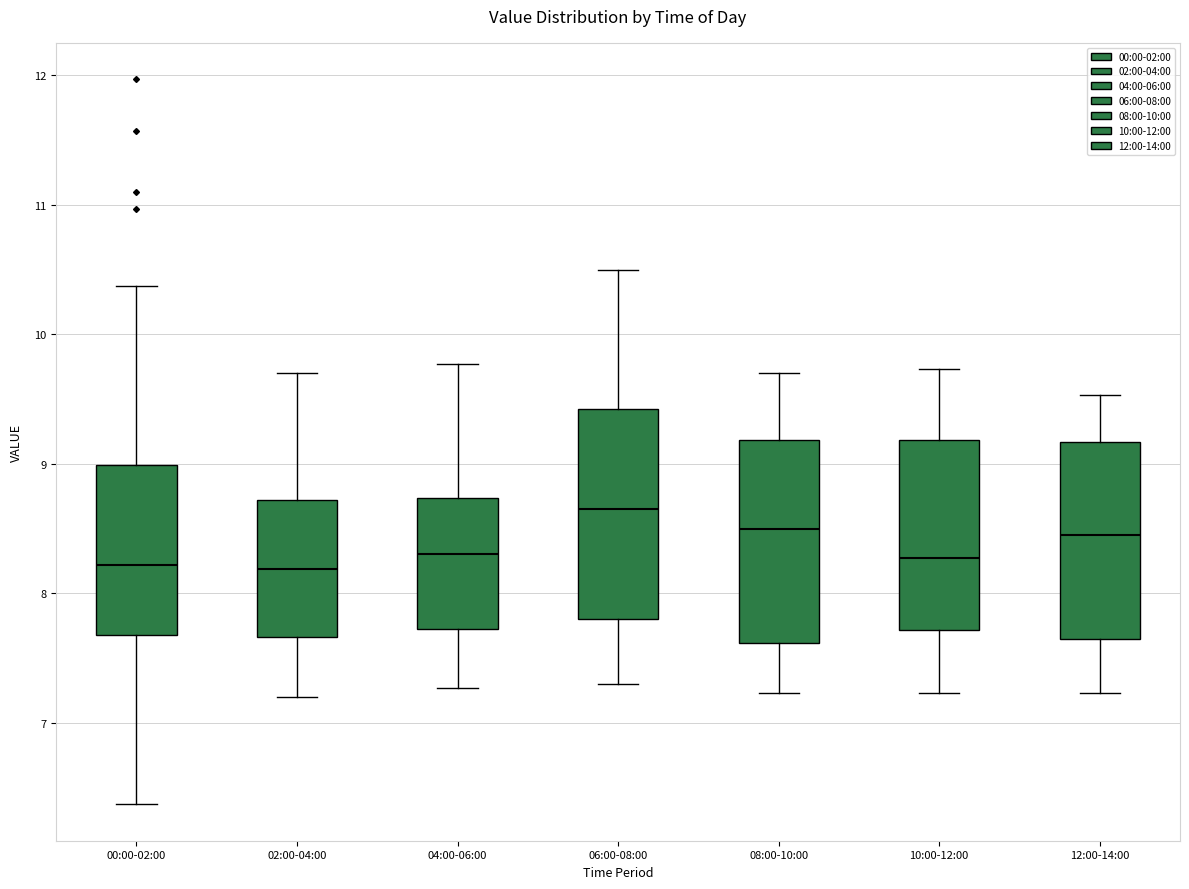

Reading left to right, read every box against the y-axis: the position of its median line, the range the box covers, and the ends of its whiskers. The values are not printed on the chart, so give them approximately, as read against the axis.

00:00-02:00: median 8.2, box 7.7 to 9.0, whiskers 6.4 to 10.4
02:00-04:00: median 8.2, box 7.7 to 8.7, whiskers 7.2 to 9.7
04:00-06:00: median 8.3, box 7.7 to 8.7, whiskers 7.3 to 9.8
06:00-08:00: median 8.7, box 7.8 to 9.4, whiskers 7.3 to 10.5
08:00-10:00: median 8.5, box 7.6 to 9.2, whiskers 7.2 to 9.7
10:00-12:00: median 8.3, box 7.7 to 9.2, whiskers 7.2 to 9.7
12:00-14:00: median 8.5, box 7.6 to 9.2, whiskers 7.2 to 9.5